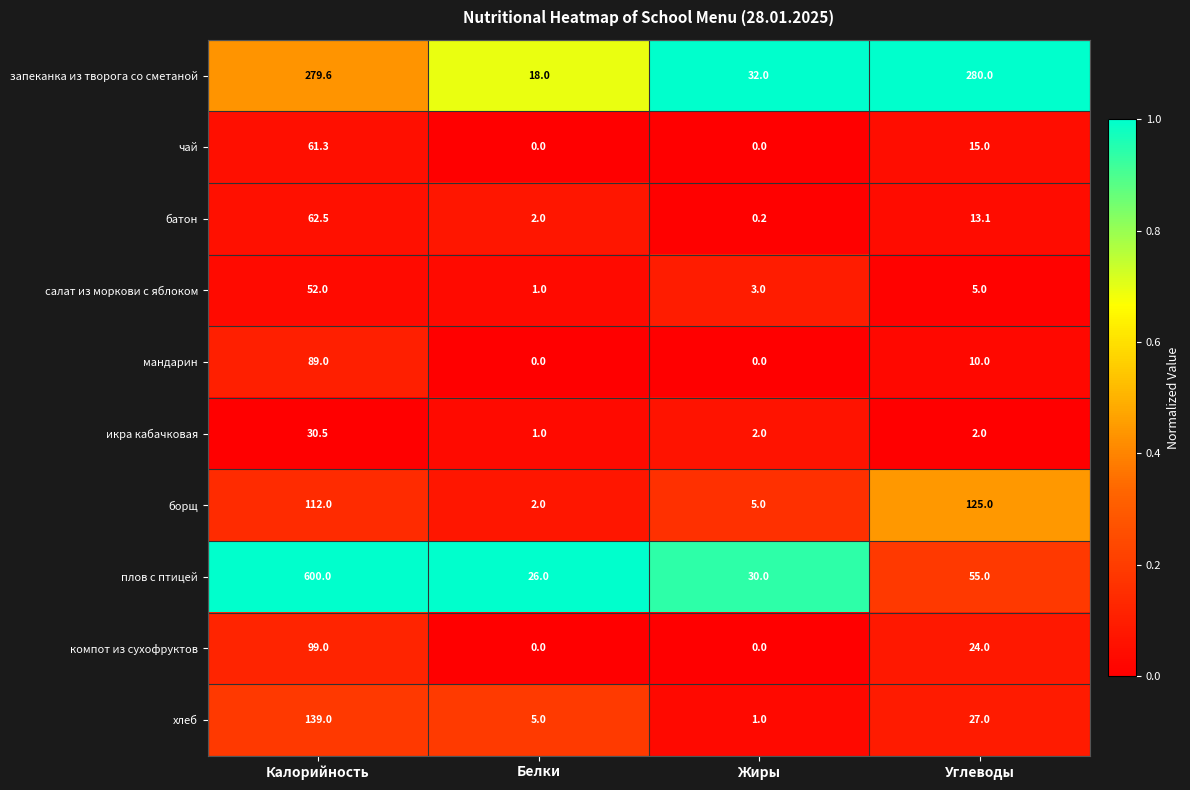

List the labels in order of хлеб value, smallest first.

Жиры, Белки, Углеводы, Калорийность